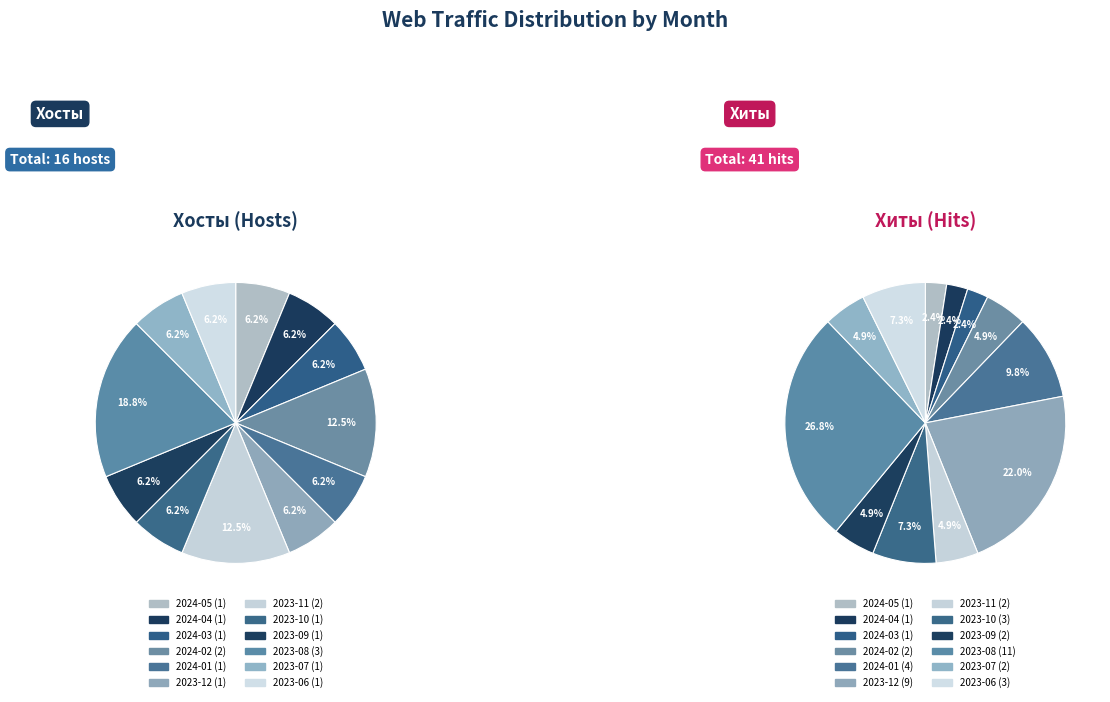

Does 2024-01 represent more than half of the total?

No